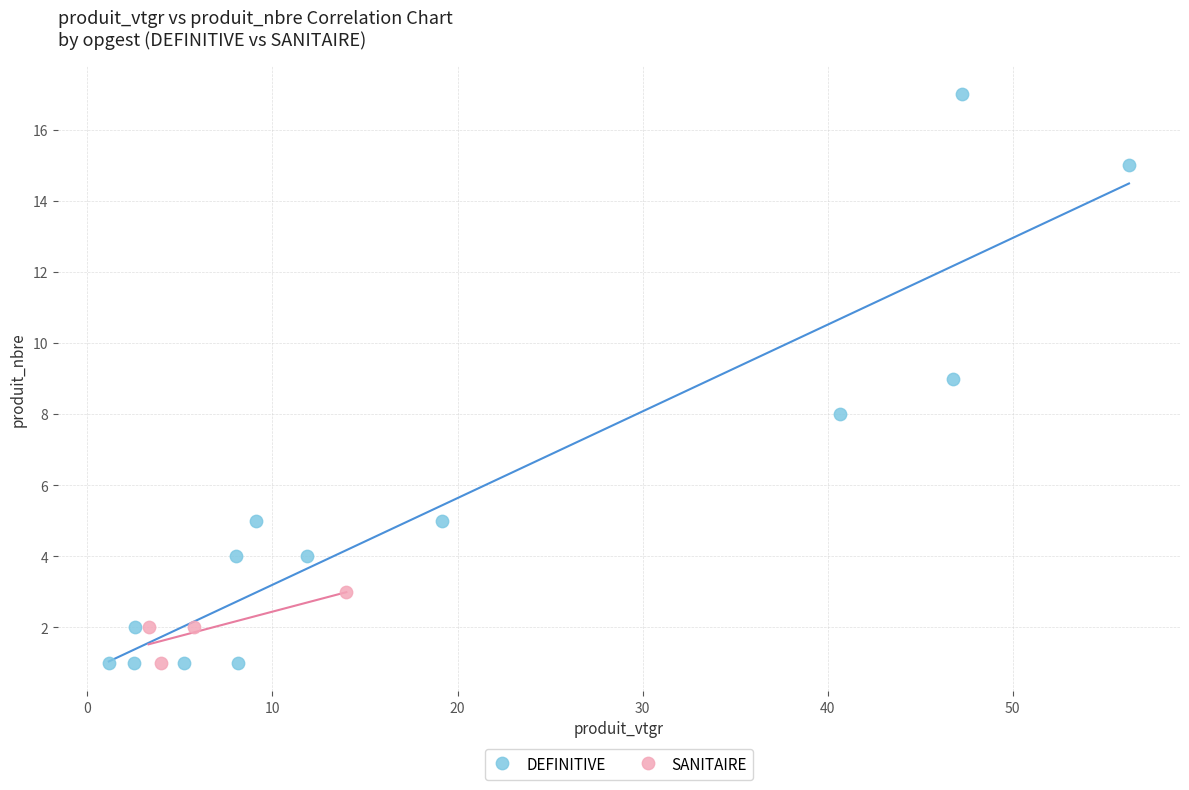

Which series has the largest Y range (max minus min)?

DEFINITIVE